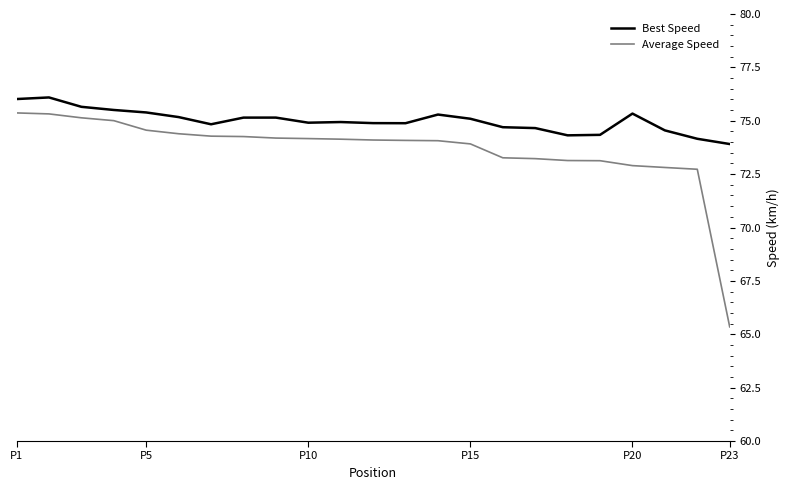

True or false: Best Speed has more than 0 points higher than both neighbors.

True